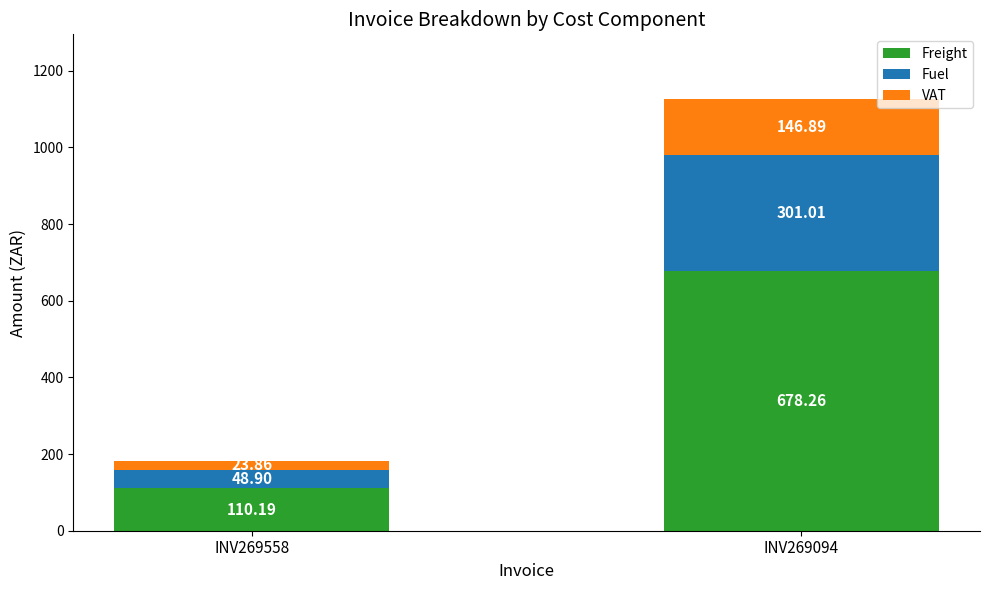

What is the total value across all series at INV269094?

1126.2